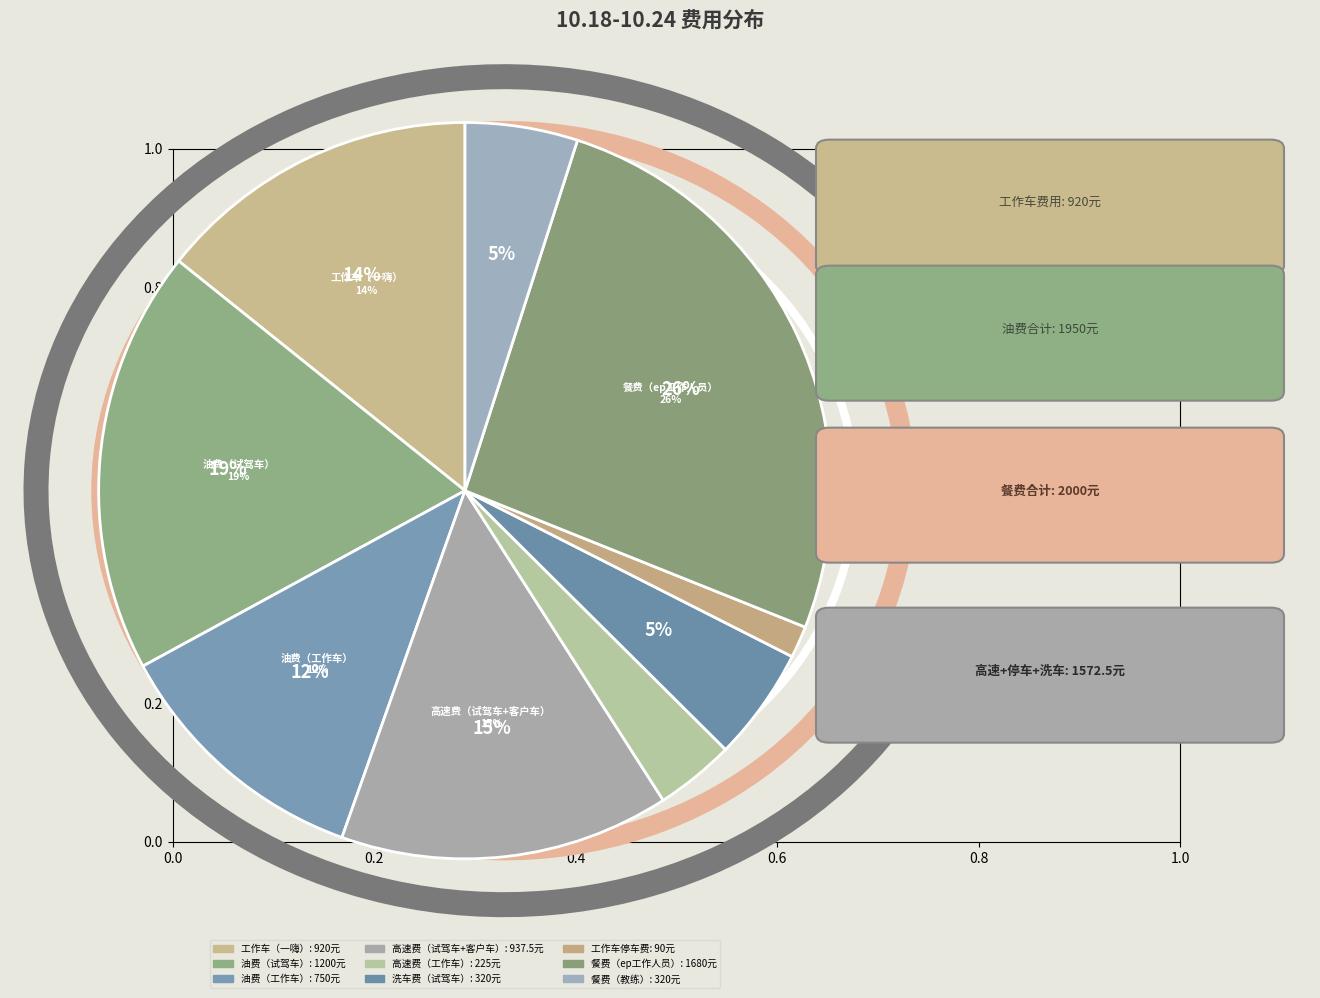

Count the number of slices in the pie.

9